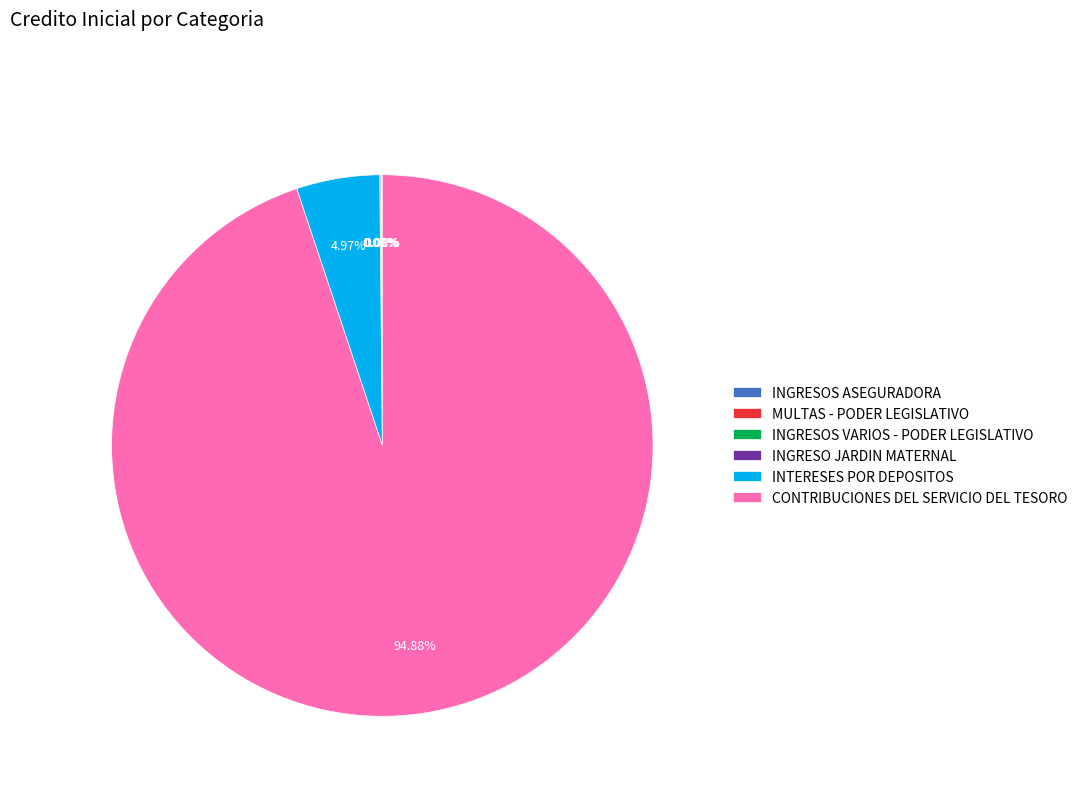

Which slice is the largest?

CONTRIBUCIONES DEL SERVICIO DEL TESORO